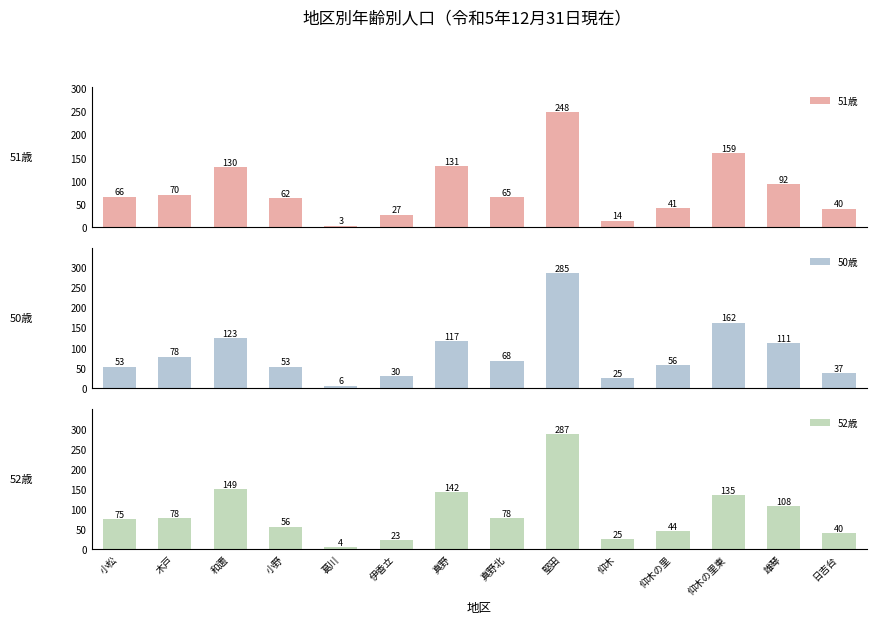

What is the difference between the second highest and second lowest values in the 52歳 series?

126